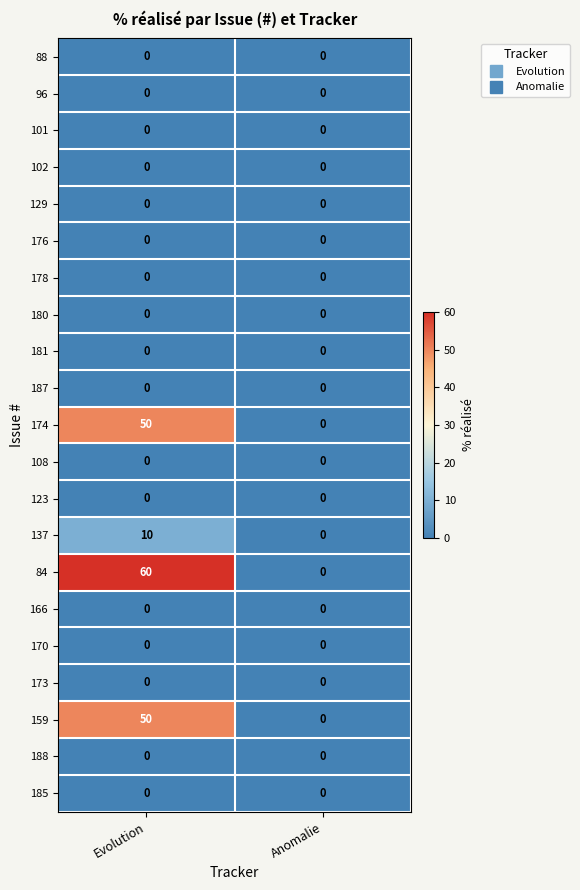

Which series has the largest range (max minus min)?

84